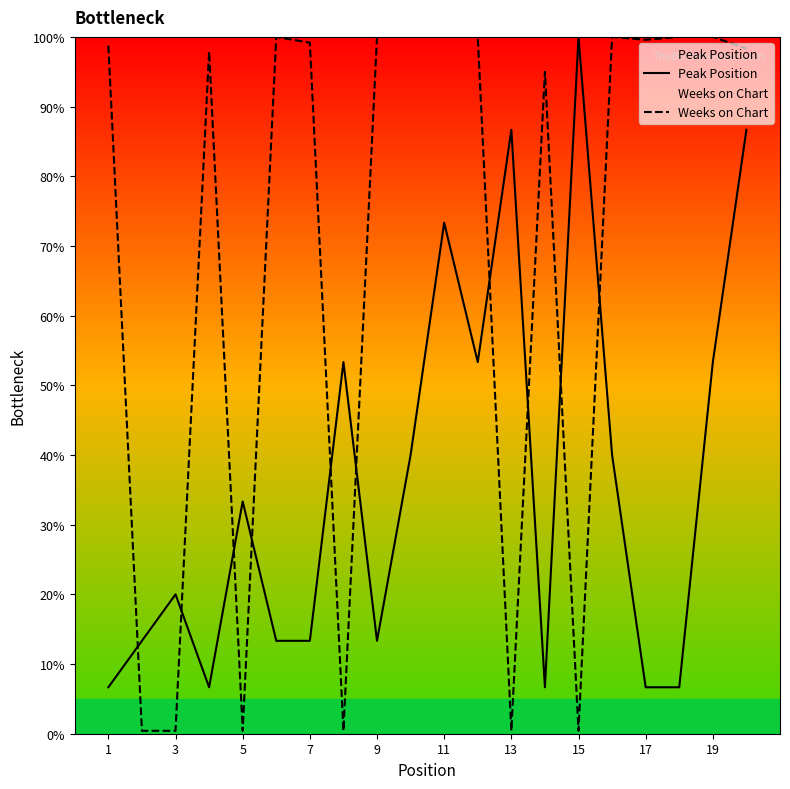

Reading left to right, list all the values displayed in this chart.

Peak Position: 6.7	13.3	20.0	6.7	33.3	13.3	13.3	53.3	13.3	40.0	73.3	53.3	86.7	6.7	100.0	40.0	6.7	6.7	53.3	86.7
Weeks on Chart: 98.7	0.4	0.4	97.9	0.4	100.0	99.2	0.4	100.0	100.0	100.0	100.0	0.4	95.0	0.4	100.0	99.6	100.0	100.0	98.3